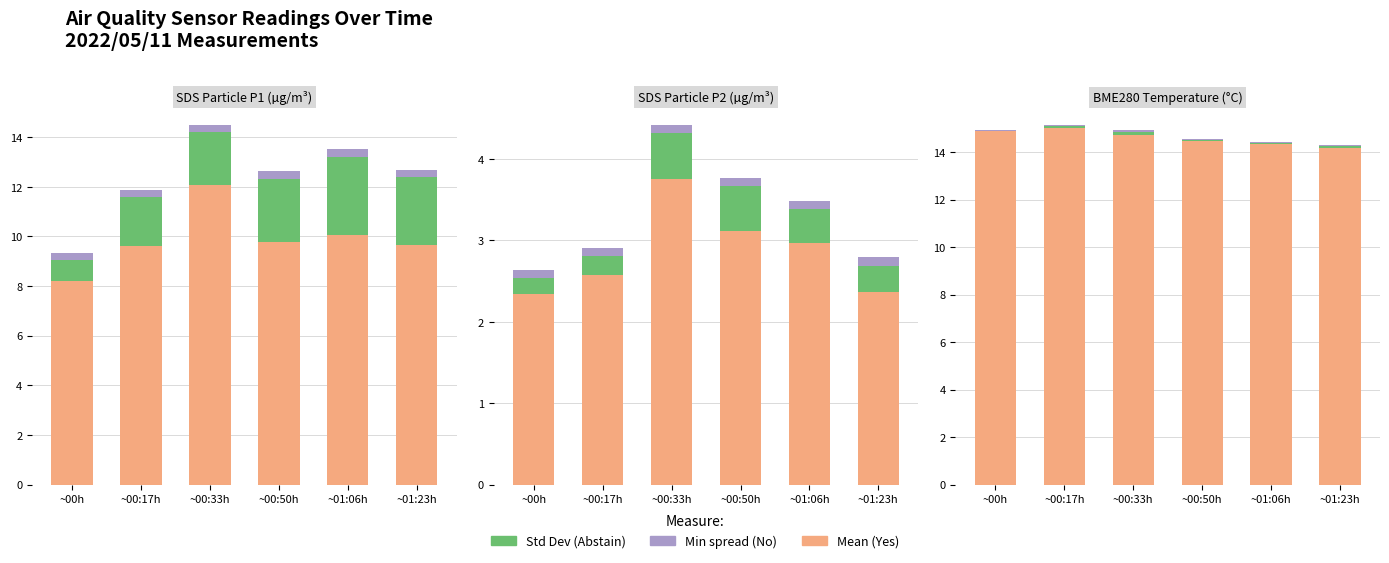

Reading right to left, extract all data points from this chart.

Yes: ~01:23h=14.2	~01:06h=14.3	~00:50h=14.4	~00:33h=14.7	~00:17h=15.0	~00h=14.9
Abstain: ~01:23h=0.1	~01:06h=0.1	~00:50h=0.0	~00:33h=0.1	~00:17h=0.1	~00h=0.0
No: ~01:23h=0.1	~01:06h=0.1	~00:50h=0.1	~00:33h=0.1	~00:17h=0.1	~00h=0.1